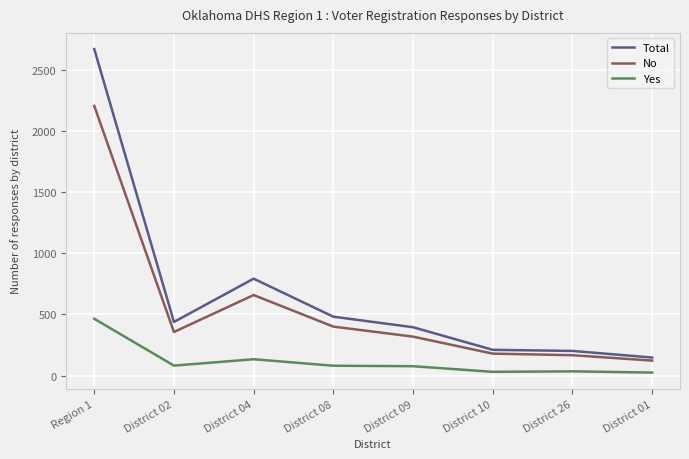

True or false: Yes and No cross at least once.

False